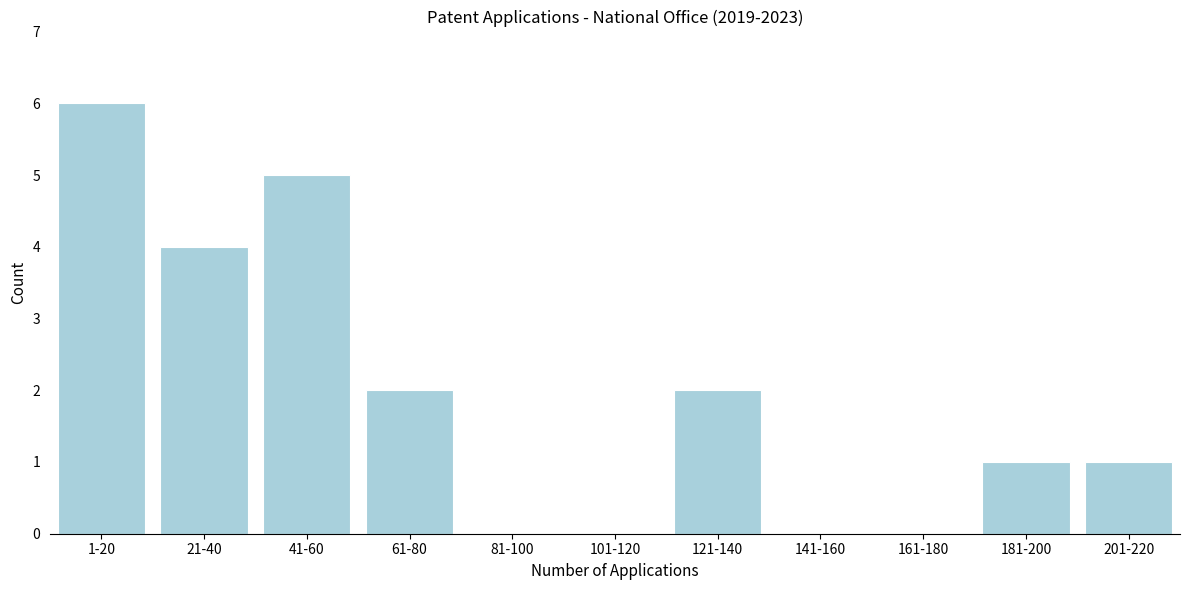

Reading left to right, list all the values displayed in this chart.

1-20=6	21-40=4	41-60=5	61-80=2	81-100=0	101-120=0	121-140=2	141-160=0	161-180=0	181-200=1	201-220=1